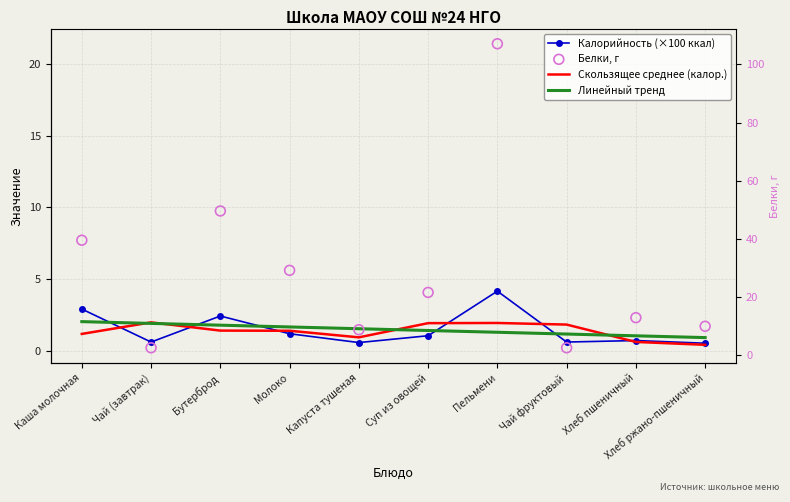

Which series reaches the minimum Y coordinate?

Белки, г